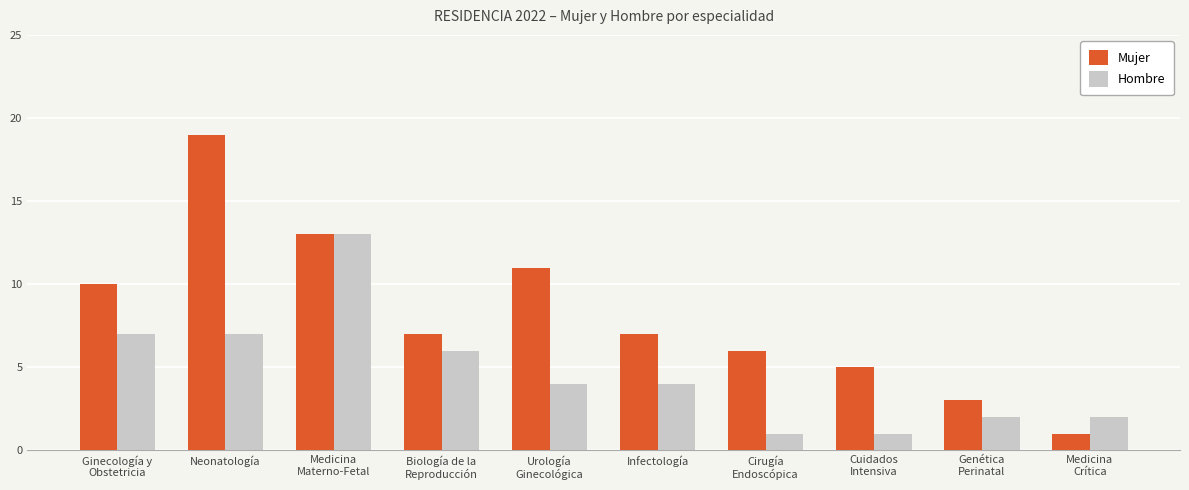

Reading right to left, list all the values displayed in this chart.

Mujer: 1	3	5	6	7	11	7	13	19	10
Hombre: 2	2	1	1	4	4	6	13	7	7